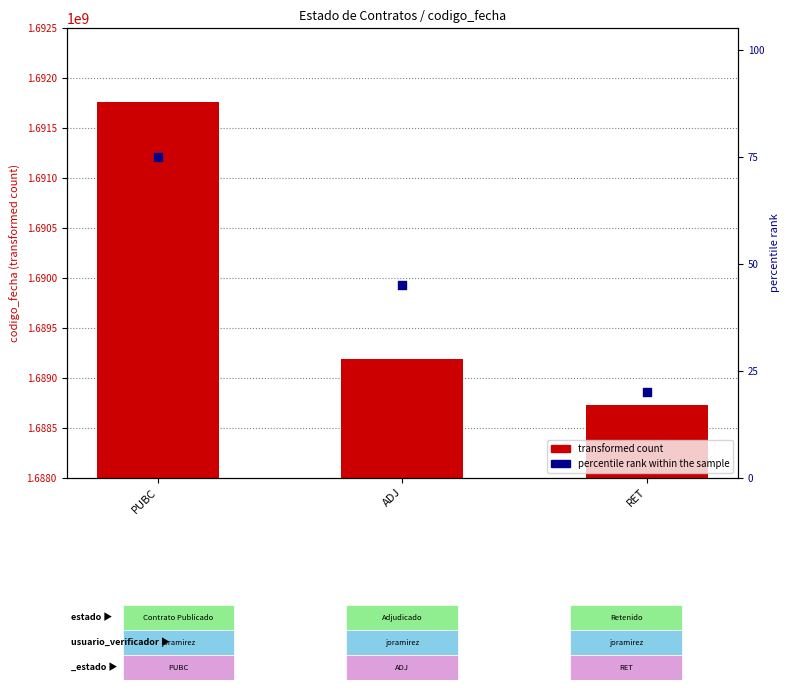

Which series has the largest total across all categories?

codigo_fecha